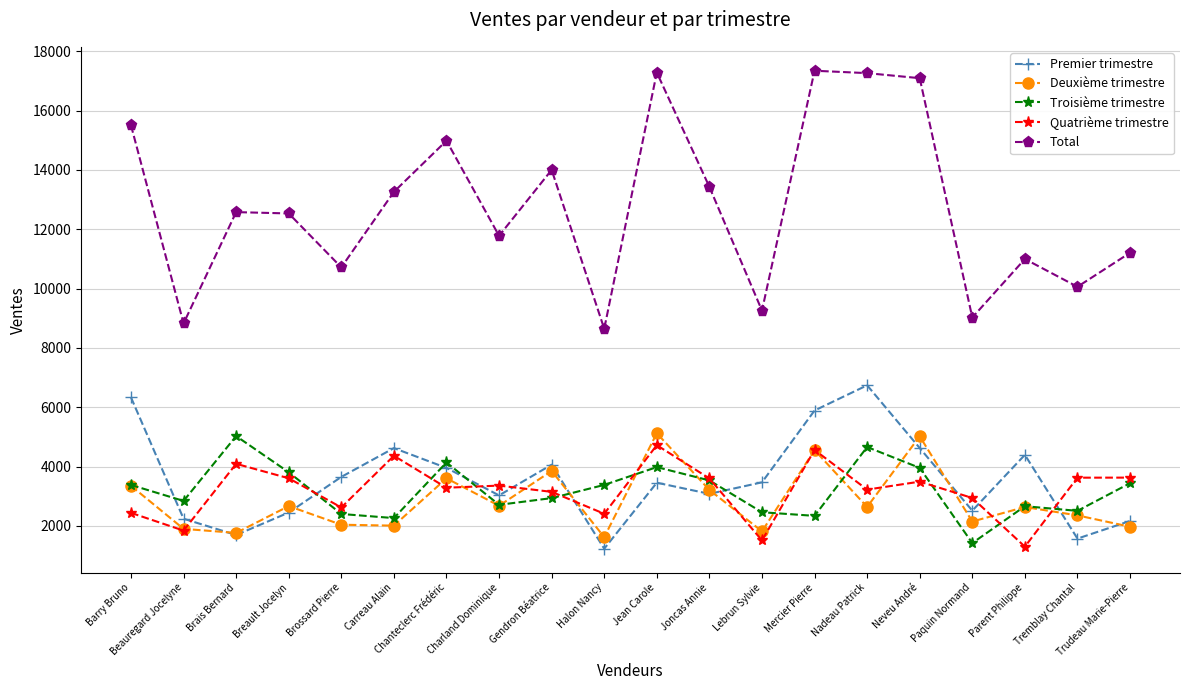

Which series has the largest total across all categories?

Total